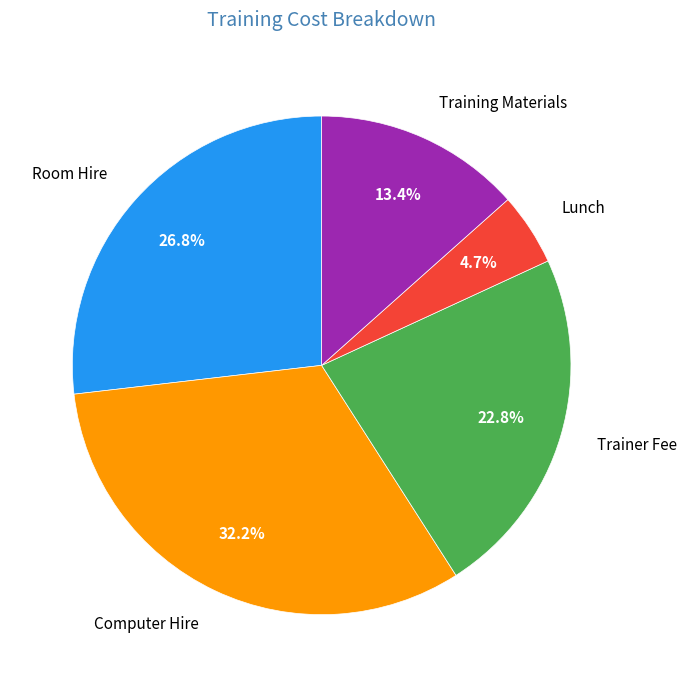

Is there any slice that represents more than half of the pie?

No